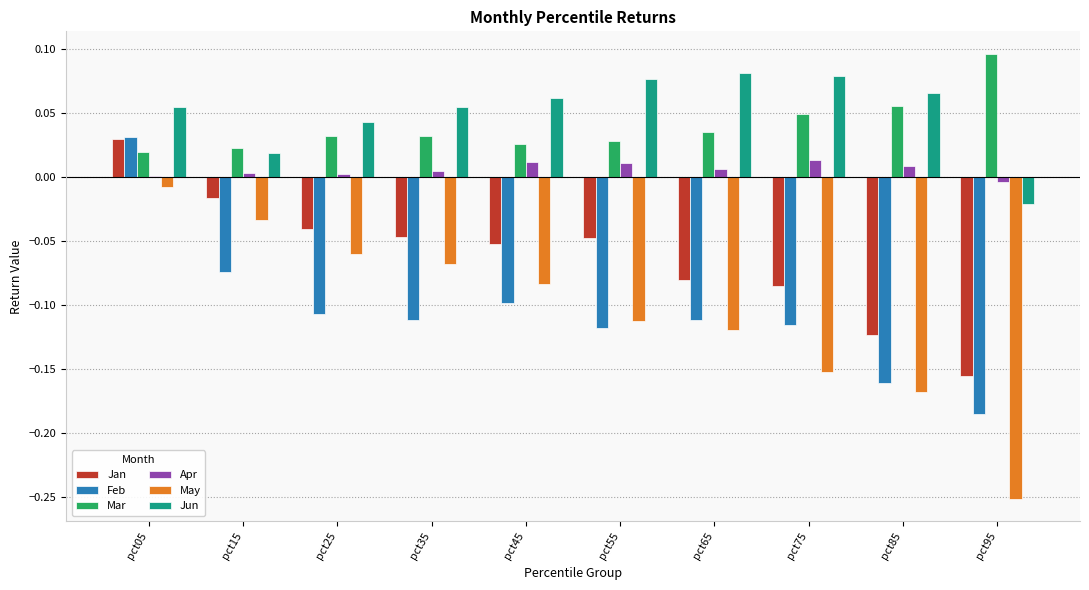

What are all the series names shown in the legend?

Jan, Feb, Mar, Apr, May, Jun